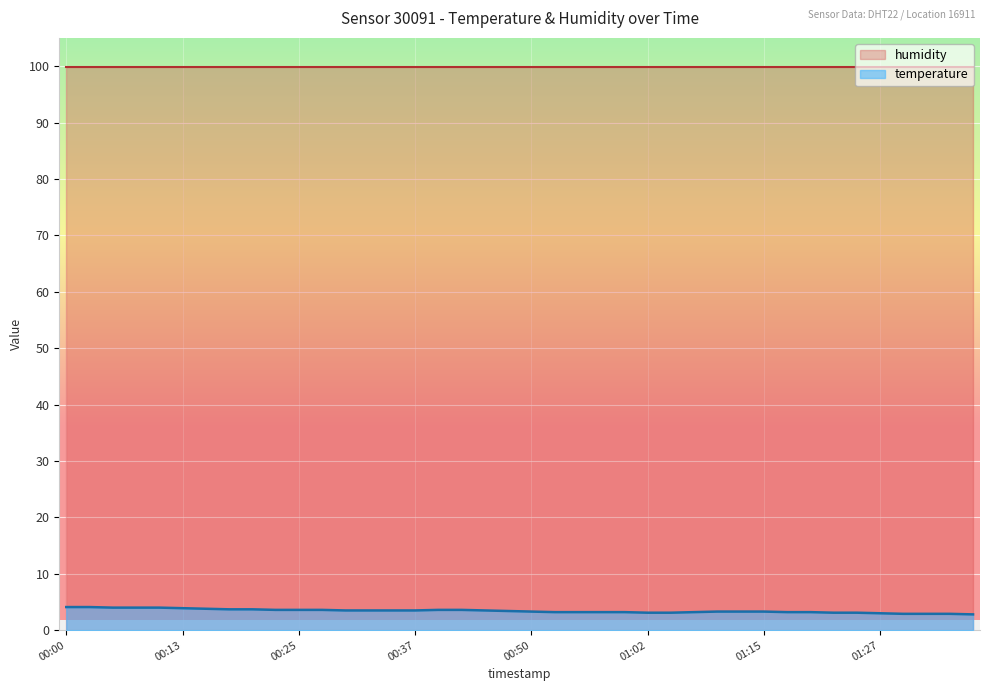

The value at 2023-02-22T00:10:46 is 5.9. True or false?

False